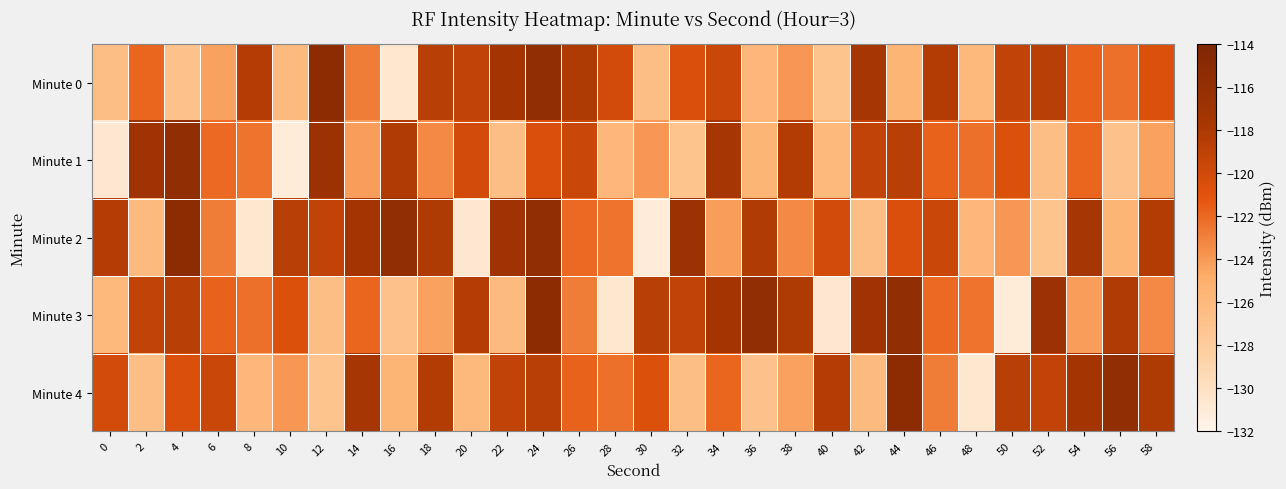

Reading left to right, extract all data points from this chart.

Minute 0: 0=-126.6	2=-121.9	4=-127.0	6=-124.3	8=-118.5	10=-126.1	12=-115.4	14=-122.9	16=-130.7	18=-118.7	20=-119.2	22=-117.5	24=-115.8	26=-118.1	28=-120.2	30=-126.6	32=-120.6	34=-119.6	36=-125.8	38=-123.9	40=-127.1	42=-117.6	44=-125.6	46=-118.3	48=-125.9	50=-119.2	52=-118.7	54=-121.8	56=-122.3	58=-120.6
Minute 1: 0=-130.7	2=-117.0	4=-115.7	6=-122.1	8=-122.5	10=-131.0	12=-116.7	14=-124.1	16=-118.2	18=-123.3	20=-120.2	22=-126.6	24=-120.6	26=-119.6	28=-125.8	30=-123.9	32=-127.1	34=-117.6	36=-125.6	38=-118.3	40=-125.9	42=-119.2	44=-118.7	46=-121.8	48=-122.3	50=-120.6	52=-126.6	54=-121.9	56=-127.0	58=-124.3
Minute 2: 0=-118.5	2=-126.1	4=-115.4	6=-122.9	8=-130.7	10=-118.7	12=-119.2	14=-117.5	16=-115.8	18=-118.1	20=-130.7	22=-117.0	24=-115.7	26=-122.1	28=-122.5	30=-131.0	32=-116.7	34=-124.1	36=-118.2	38=-123.3	40=-120.2	42=-126.6	44=-120.6	46=-119.6	48=-125.8	50=-123.9	52=-127.1	54=-117.6	56=-125.6	58=-118.3
Minute 3: 0=-125.9	2=-119.2	4=-118.7	6=-121.8	8=-122.3	10=-120.6	12=-126.6	14=-121.9	16=-127.0	18=-124.3	20=-118.5	22=-126.1	24=-115.4	26=-122.9	28=-130.7	30=-118.7	32=-119.2	34=-117.5	36=-115.8	38=-118.1	40=-130.7	42=-117.0	44=-115.7	46=-122.1	48=-122.5	50=-131.0	52=-116.7	54=-124.1	56=-118.2	58=-123.3
Minute 4: 0=-120.2	2=-126.6	4=-120.6	6=-119.6	8=-125.8	10=-123.9	12=-127.1	14=-117.6	16=-125.6	18=-118.3	20=-125.9	22=-119.2	24=-118.7	26=-121.8	28=-122.3	30=-120.6	32=-126.6	34=-121.9	36=-127.0	38=-124.3	40=-118.5	42=-126.1	44=-115.4	46=-122.9	48=-130.7	50=-118.7	52=-119.2	54=-117.5	56=-115.8	58=-118.1